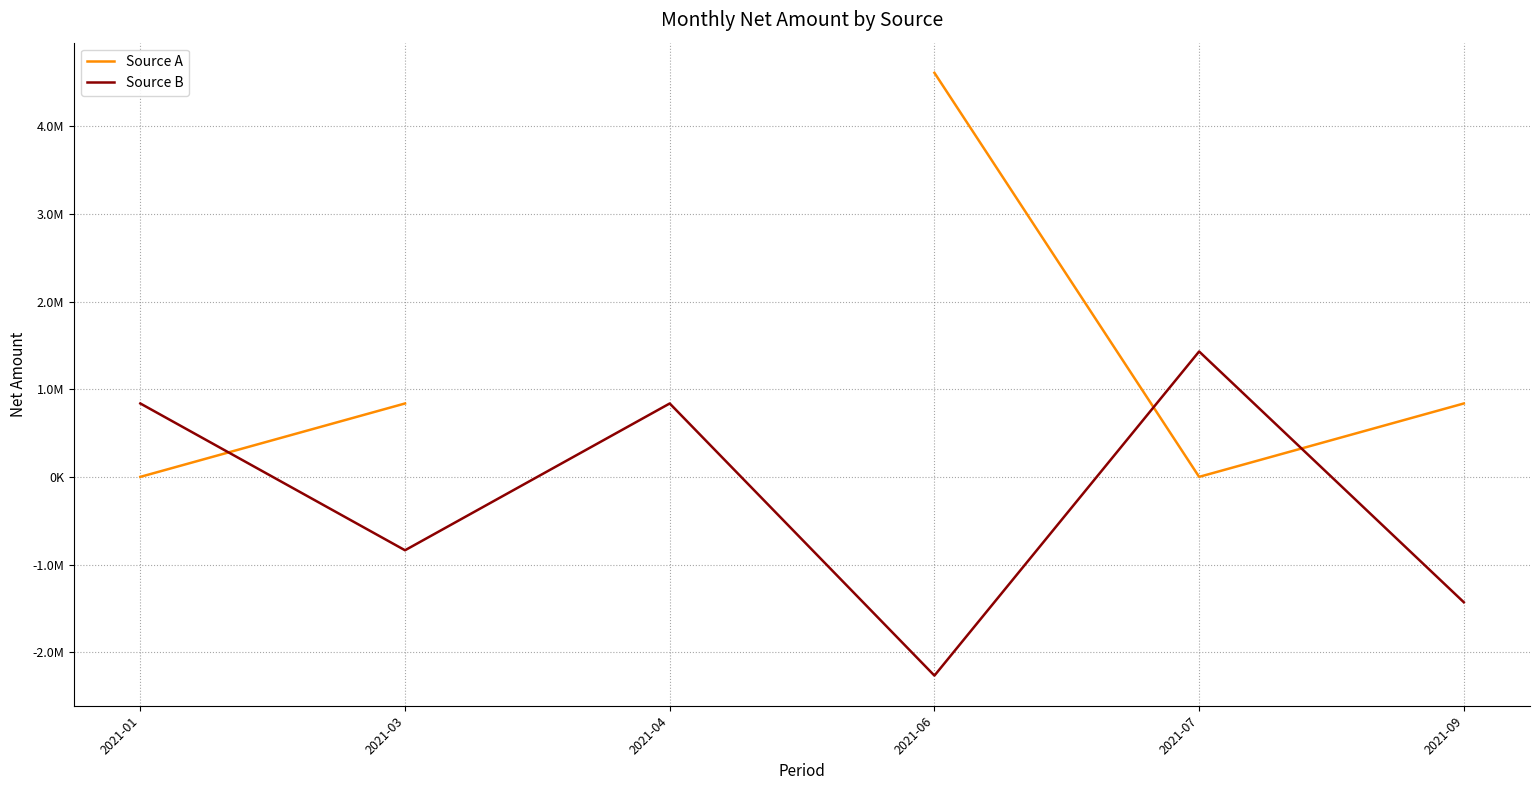

What is the difference between the second highest and minimum values in the Source B series?

3105194.1